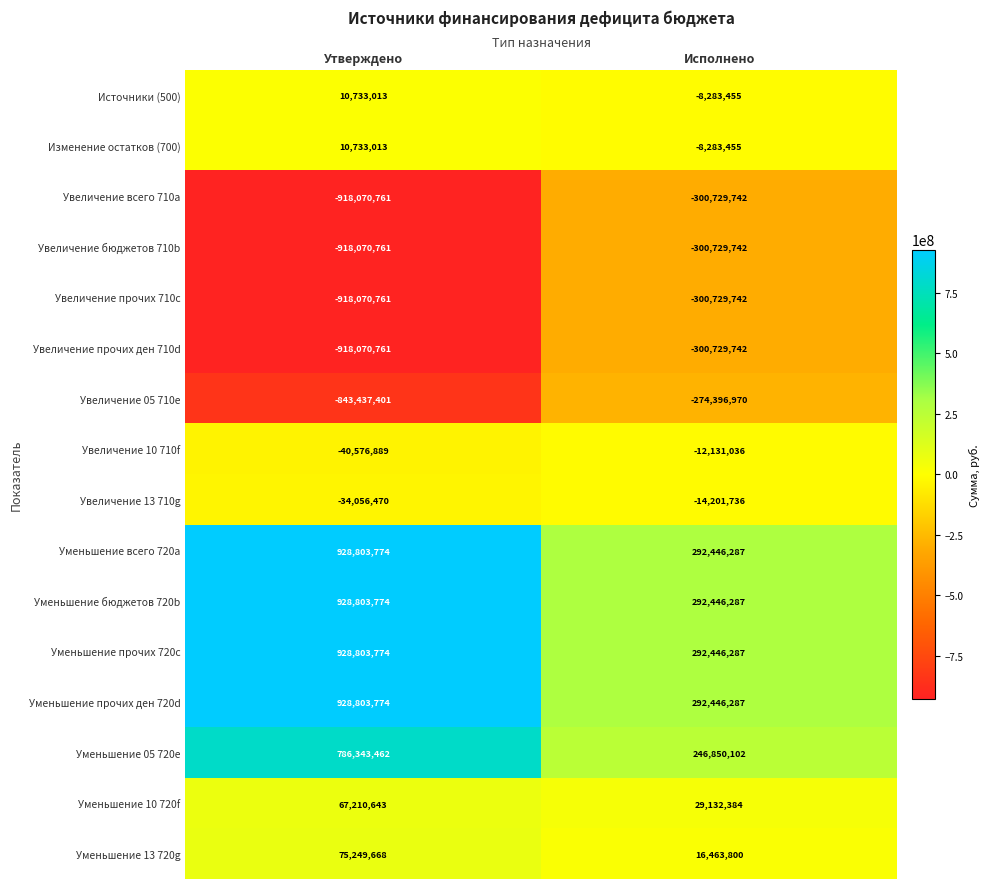

What is the smallest value displayed?

-918070761